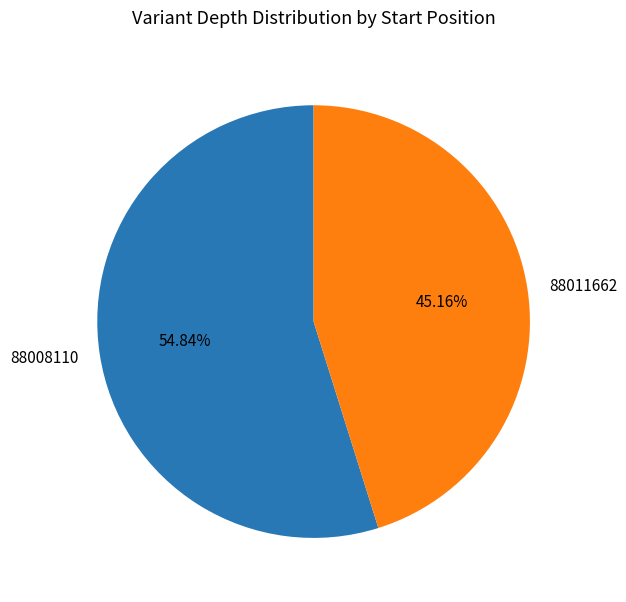

What is the total percentage of 88011662 and 88008110?

100.0%